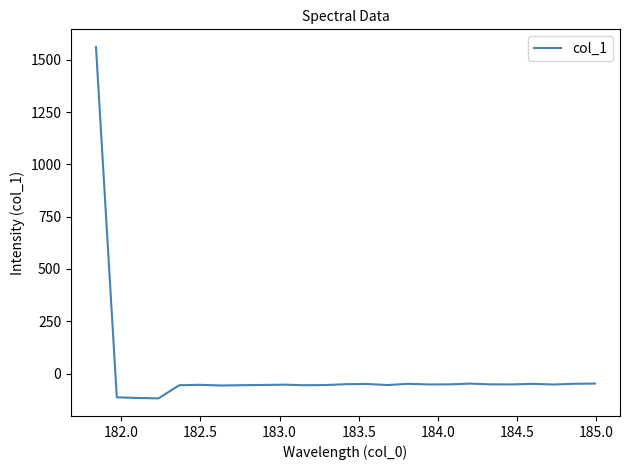

What is the minimum value shown in the chart?

-118.7